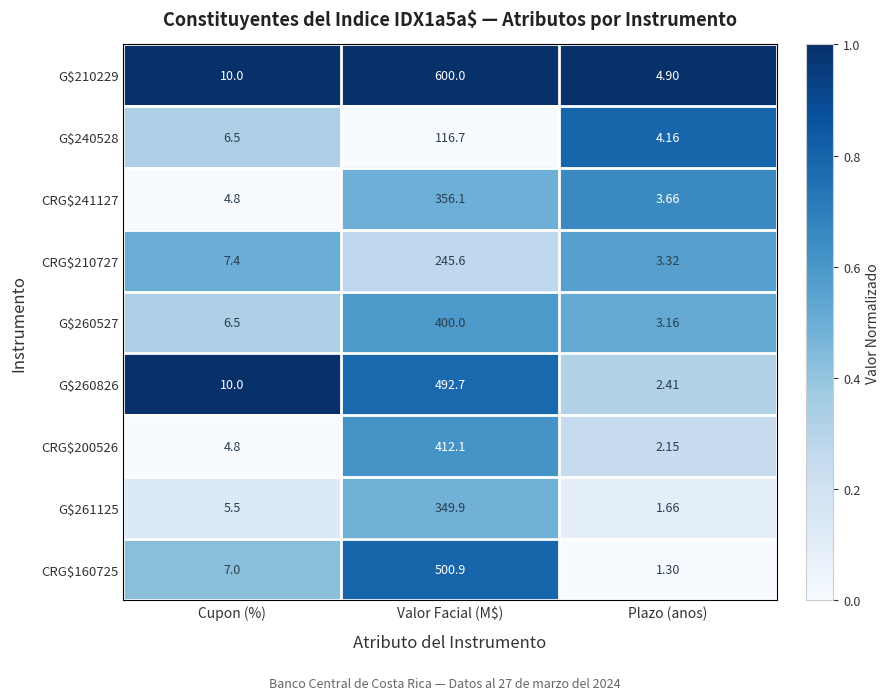

At which label does G$261125 first exceed 5?

Cupon (%)